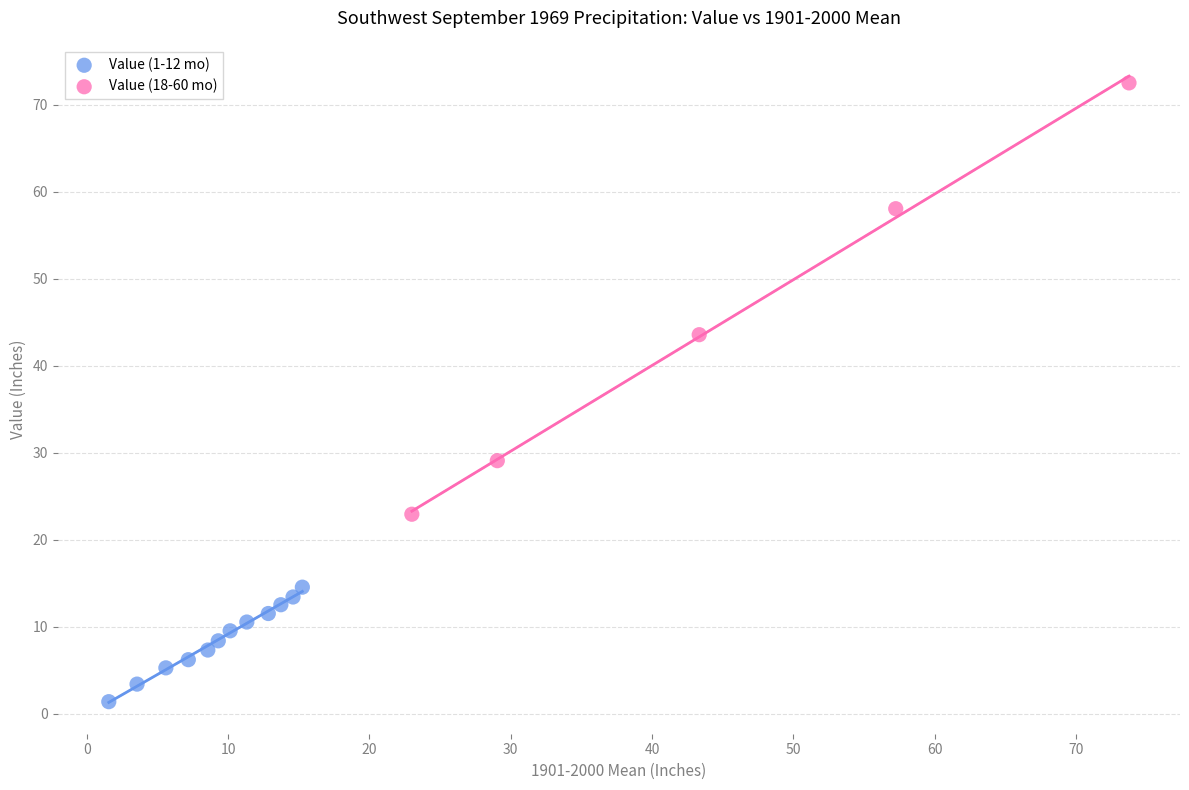

Which series reaches the maximum Y coordinate?

Value (18-60 mo)